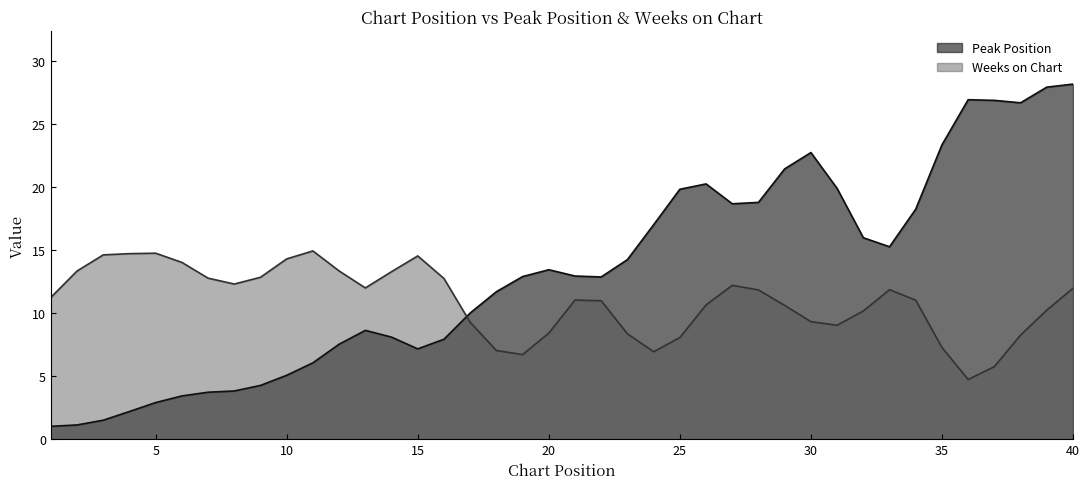

How many distinct data groups are displayed?

2